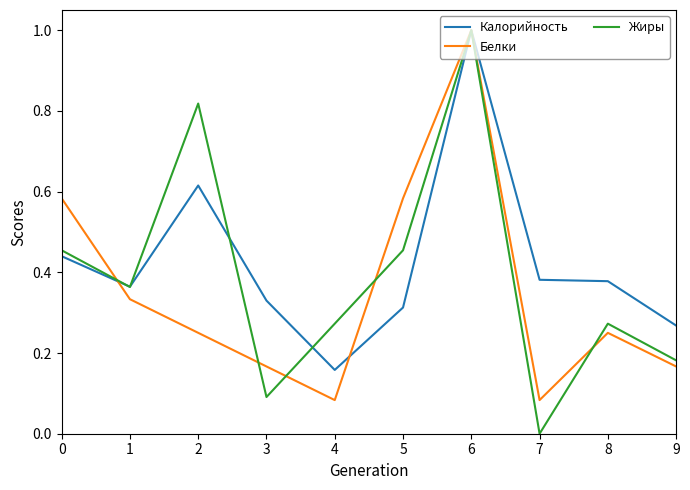

List the series in order of their overall mean, lowest first.

Белки, Жиры, Калорийность